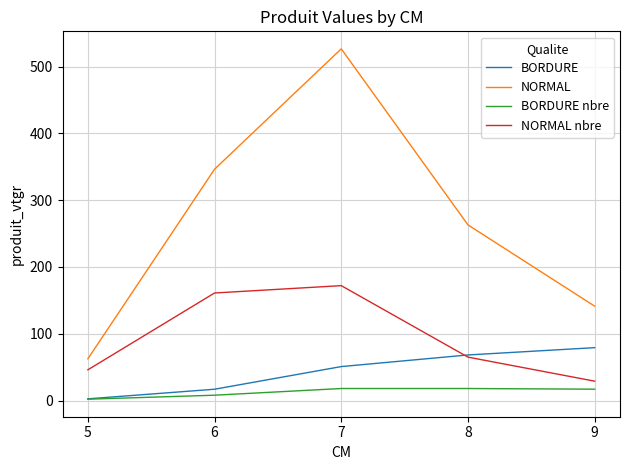

What is the highest value of the BORDURE series?

79.2